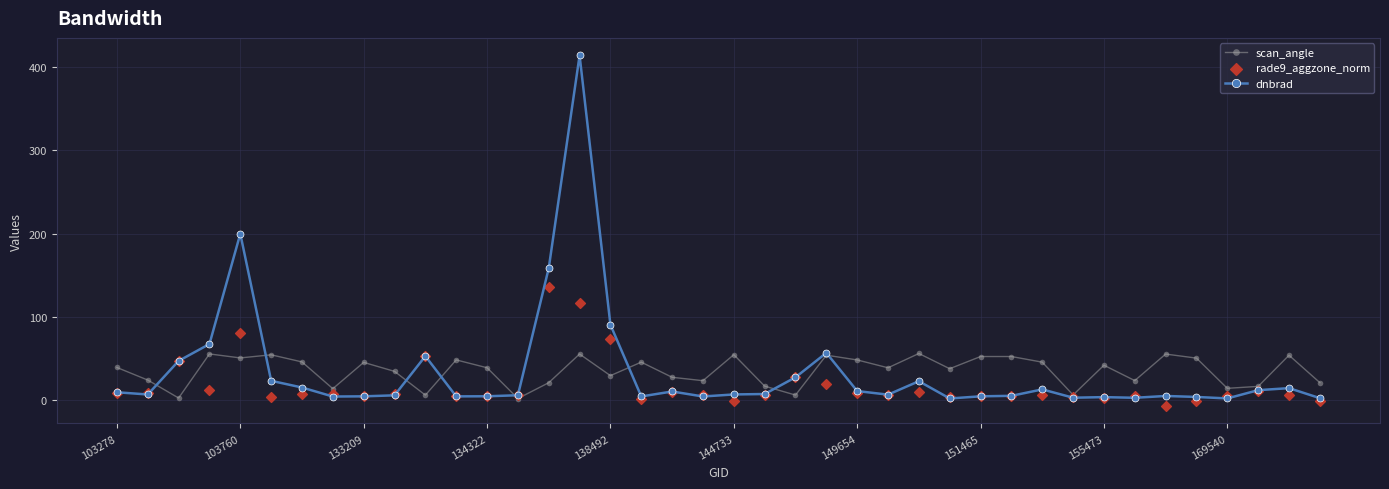

Which series contains the highest Y value?

dnbrad